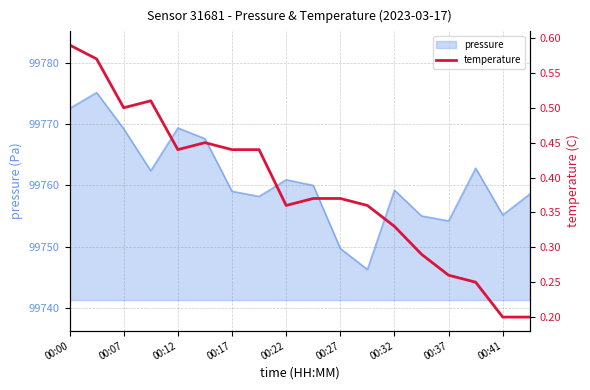

True or false: pressure has a value of 151091.2 at 00:22.

False